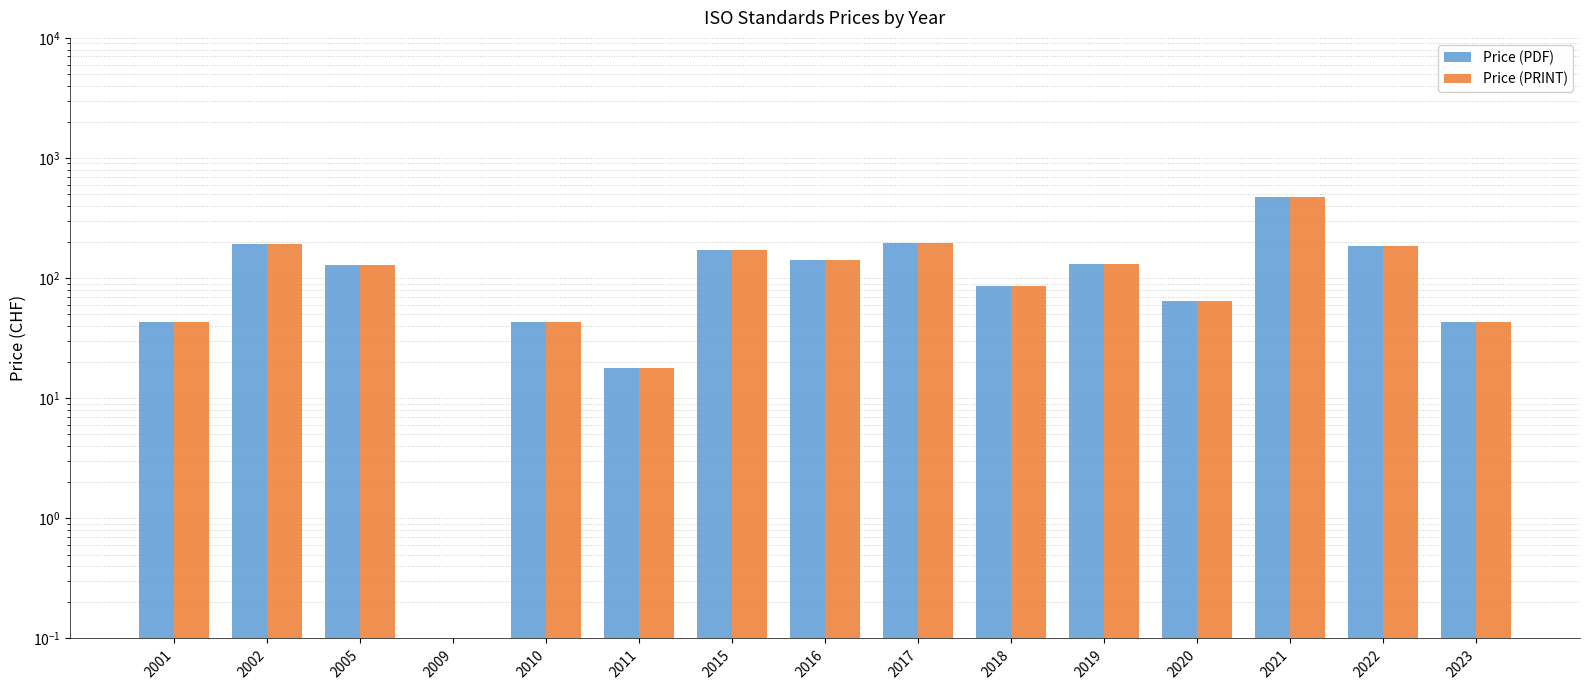

Does the chart contain stacked bars?

No